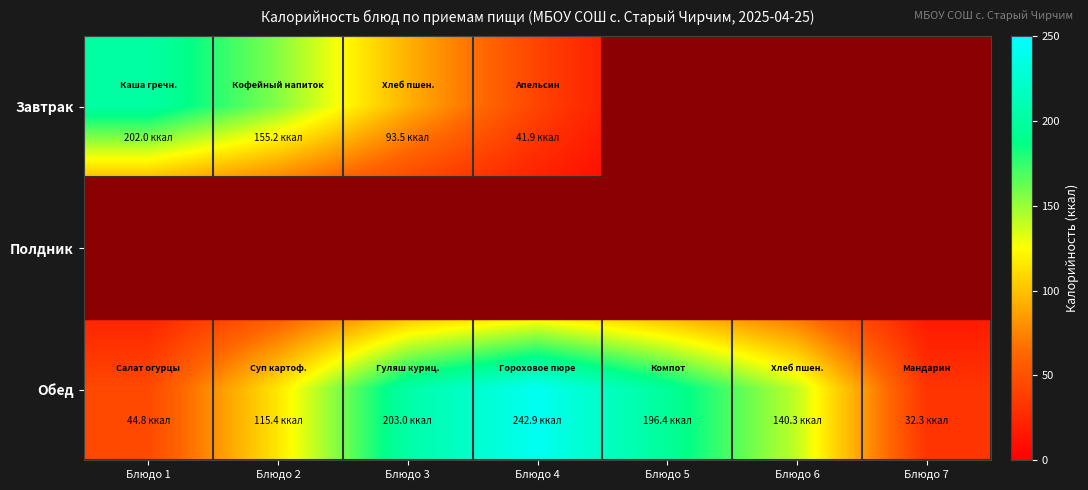

How many data points does each series have?

7